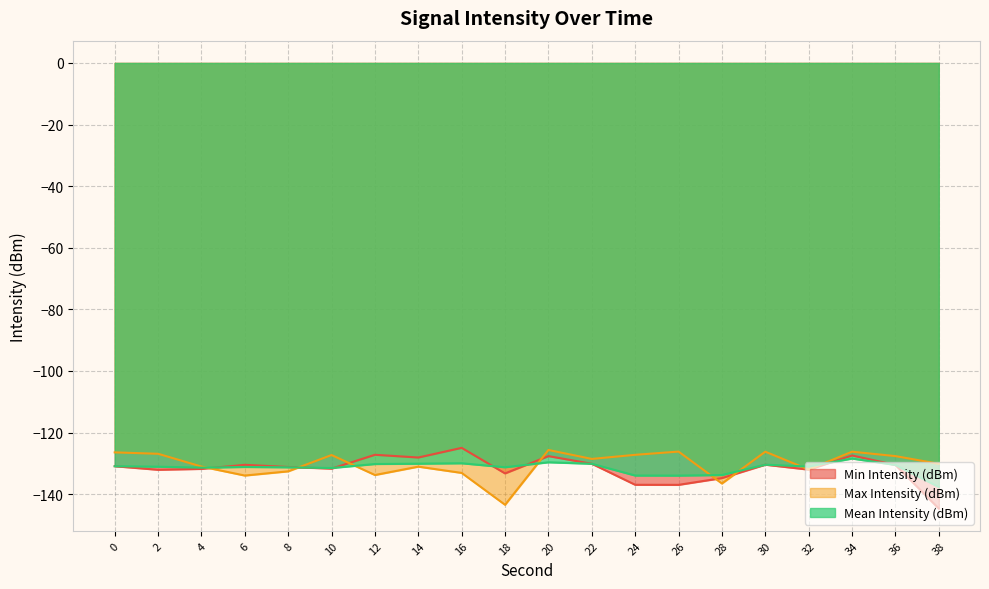

Reading left to right, list all the values displayed in this chart.

Min Intensity (dBm): -130.9	-132.1	-131.8	-130.5	-131.2	-131.7	-127.2	-128.1	-125.0	-133.3	-127.6	-130.1	-137.0	-137.0	-134.8	-130.4	-132.0	-127.4	-130.5	-144.7
Max Intensity (dBm): -126.4	-126.9	-131.0	-134.0	-132.6	-127.3	-133.8	-131.1	-133.1	-143.4	-125.7	-128.6	-127.2	-126.2	-136.5	-126.2	-132.0	-126.2	-127.6	-130.1
Mean Intensity (dBm): -130.9	-131.1	-131.4	-131.2	-131.3	-131.5	-130.2	-130.1	-130.0	-131.3	-129.6	-130.1	-134.0	-134.0	-133.8	-130.4	-131.0	-128.4	-130.5	-137.7